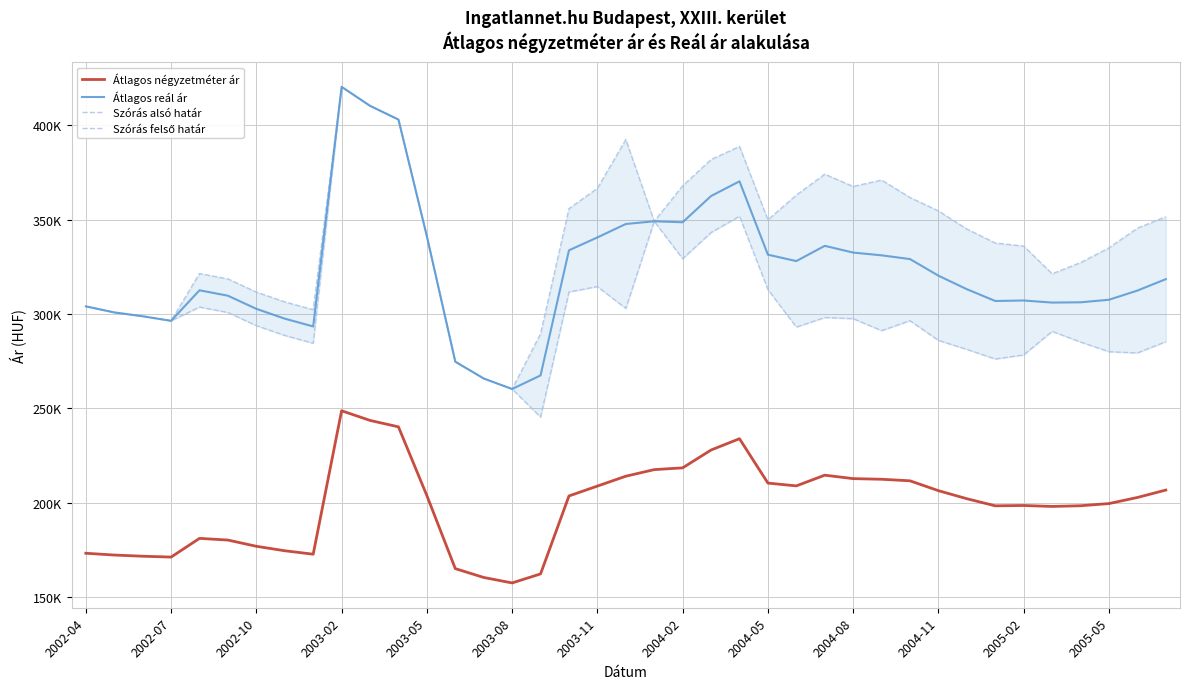

What is the total value across all series at 23?

1344847